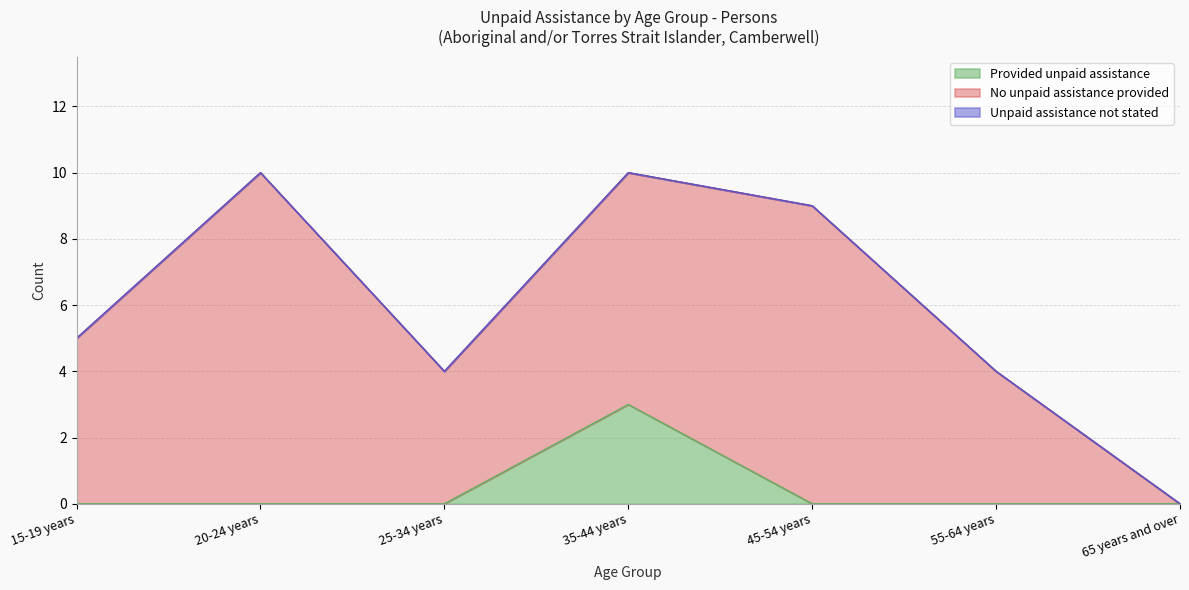

Reading left to right, transcribe all the data shown in this chart.

Provided unpaid assistance: 15-19 years=0	20-24 years=0	25-34 years=0	35-44 years=3	45-54 years=0	55-64 years=0	65 years and over=0
No unpaid assistance provided: 15-19 years=5	20-24 years=10	25-34 years=4	35-44 years=7	45-54 years=9	55-64 years=4	65 years and over=0
Unpaid assistance not stated: 15-19 years=0	20-24 years=0	25-34 years=0	35-44 years=0	45-54 years=0	55-64 years=0	65 years and over=0